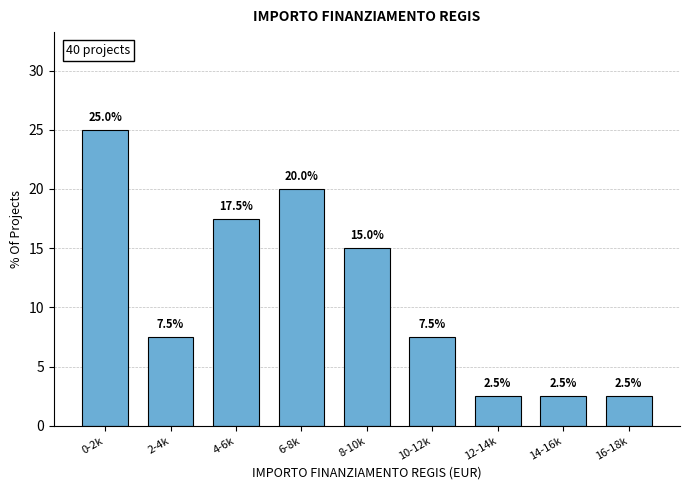

Reading left to right, what are all the values shown in this chart?

25.0	7.5	17.5	20.0	15.0	7.5	2.5	2.5	2.5